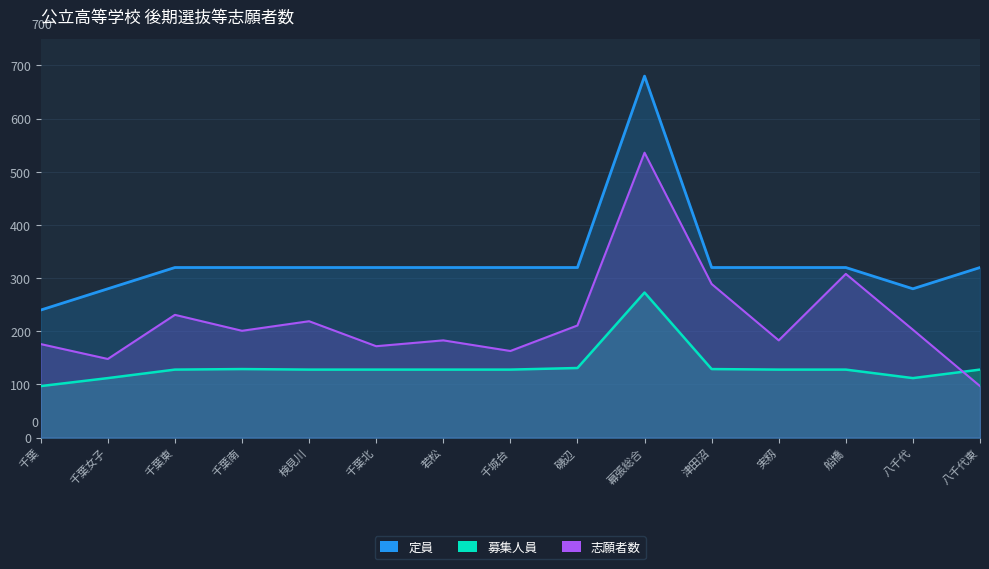

At which label is 募集人員 closest to 185?

磯辺